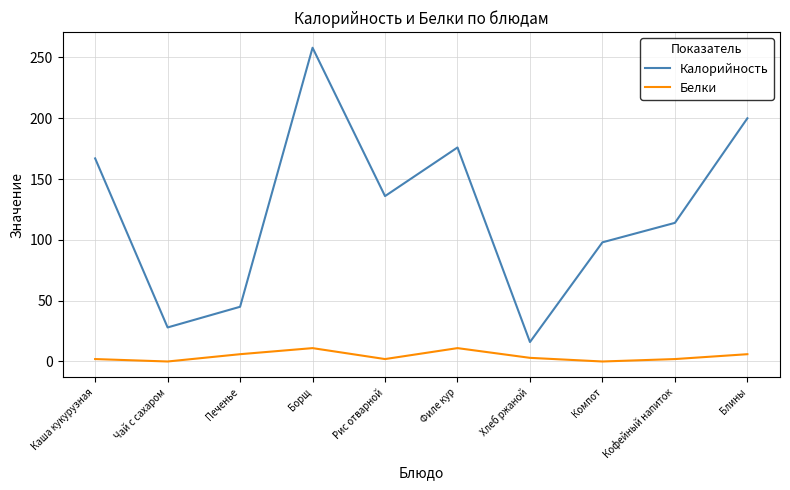

What are all the series names shown in the legend?

Калорийность, Белки